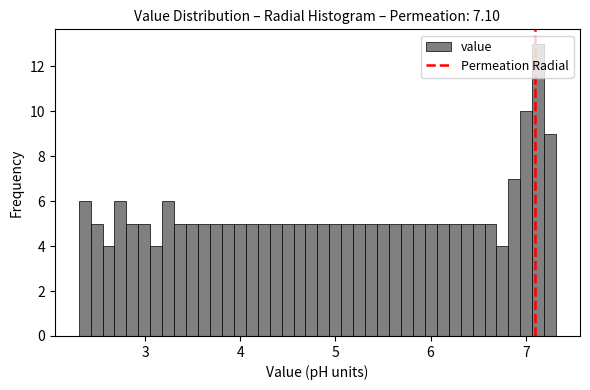

Around what value on the x-axis is the tallest bar? Give the approximate position of its centre, as read against the axis.

7.1